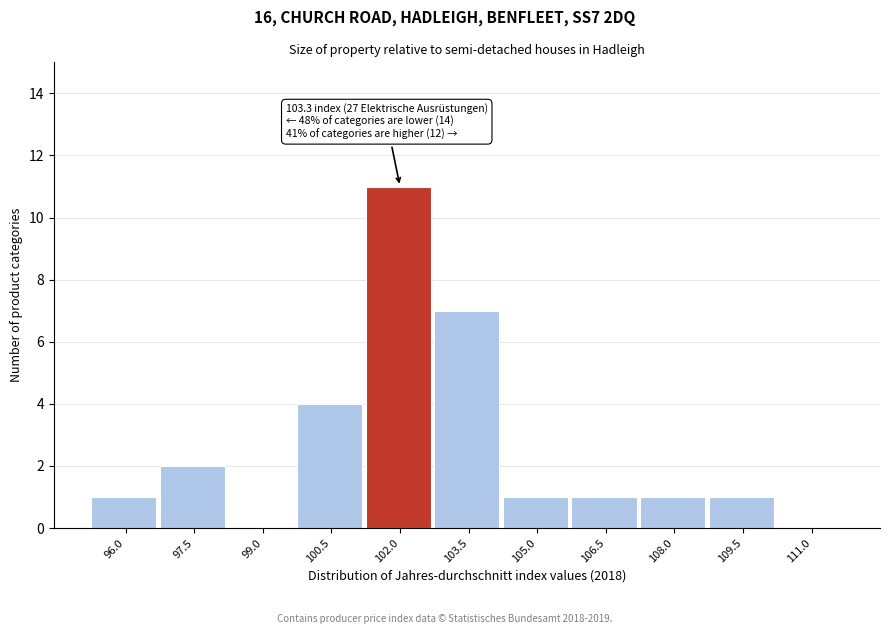

Reading left to right, list all the values displayed in this chart.

96.0=1	97.5=2	99.0=0	100.5=4	102.0=11	103.5=7	105.0=1	106.5=1	108.0=1	109.5=1	111.0=0